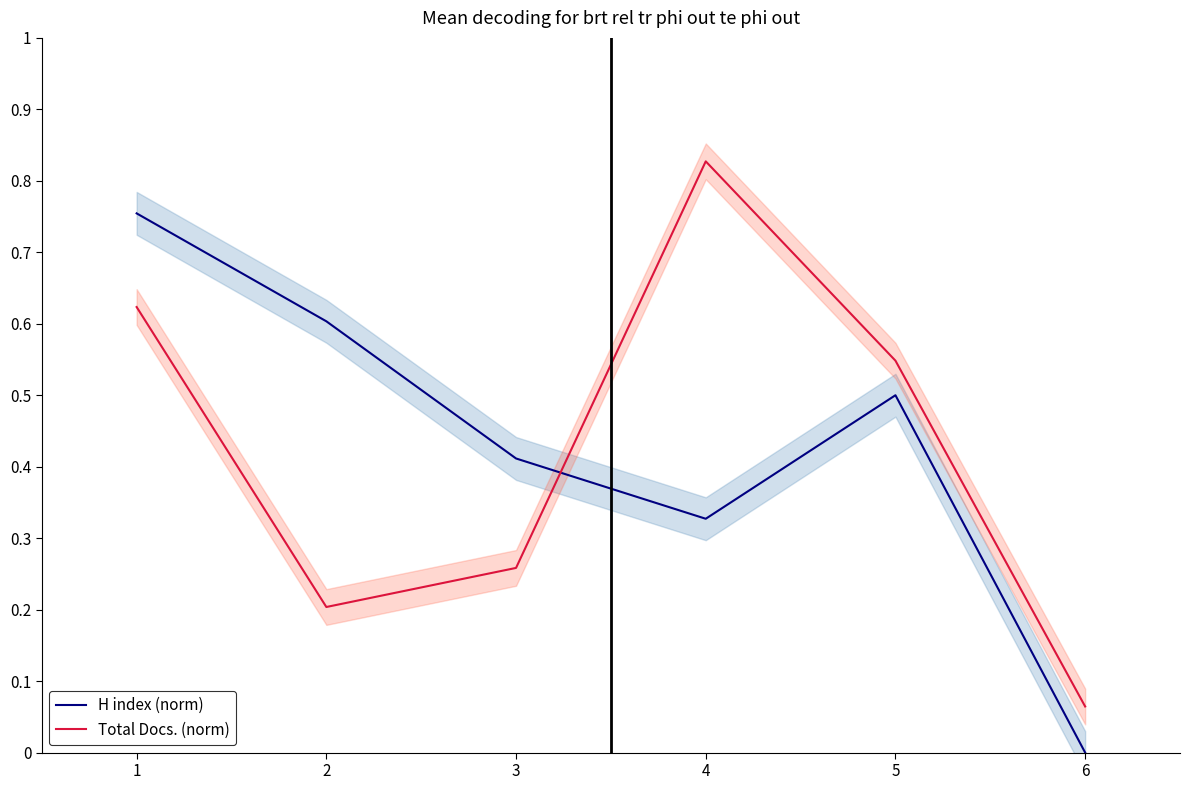

Reading left to right, transcribe all the data shown in this chart.

H index (norm): 0.8	0.6	0.4	0.3	0.5	0.0
Total Docs. (norm): 0.6	0.2	0.3	0.8	0.5	0.1